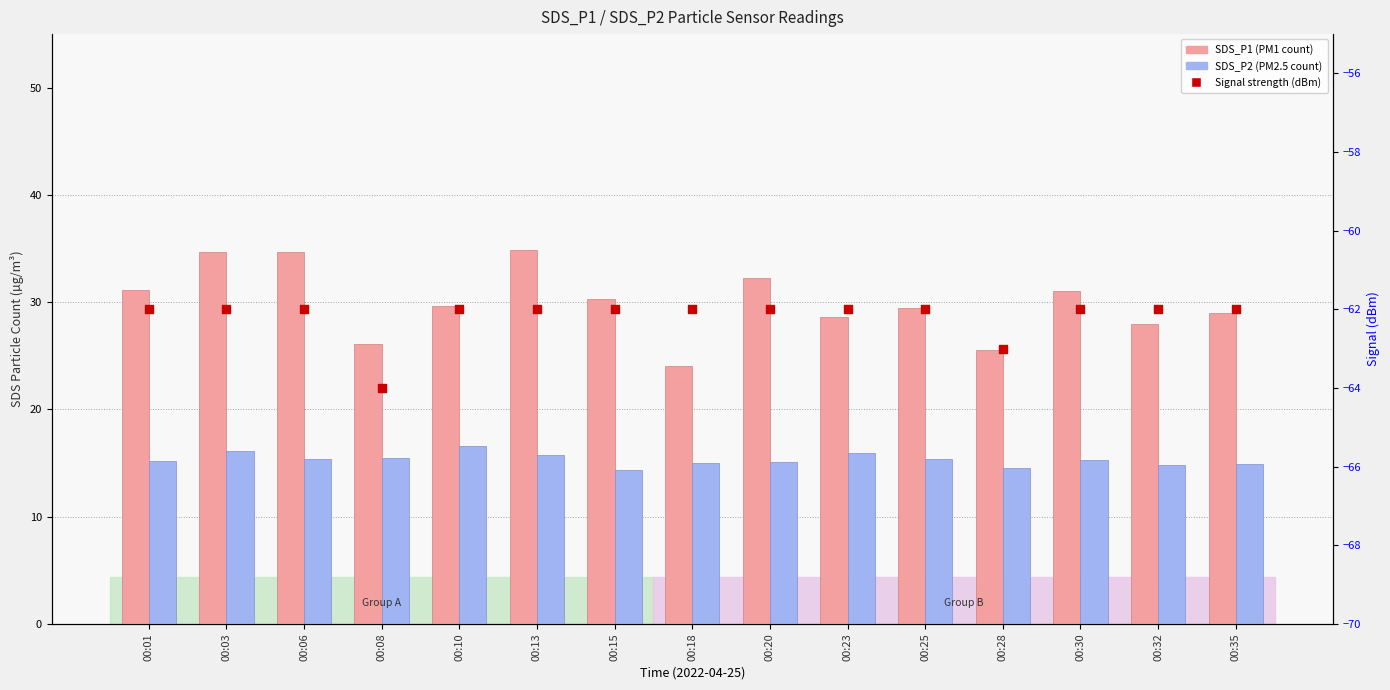

What is the total value across all series at 00:32?

-19.2